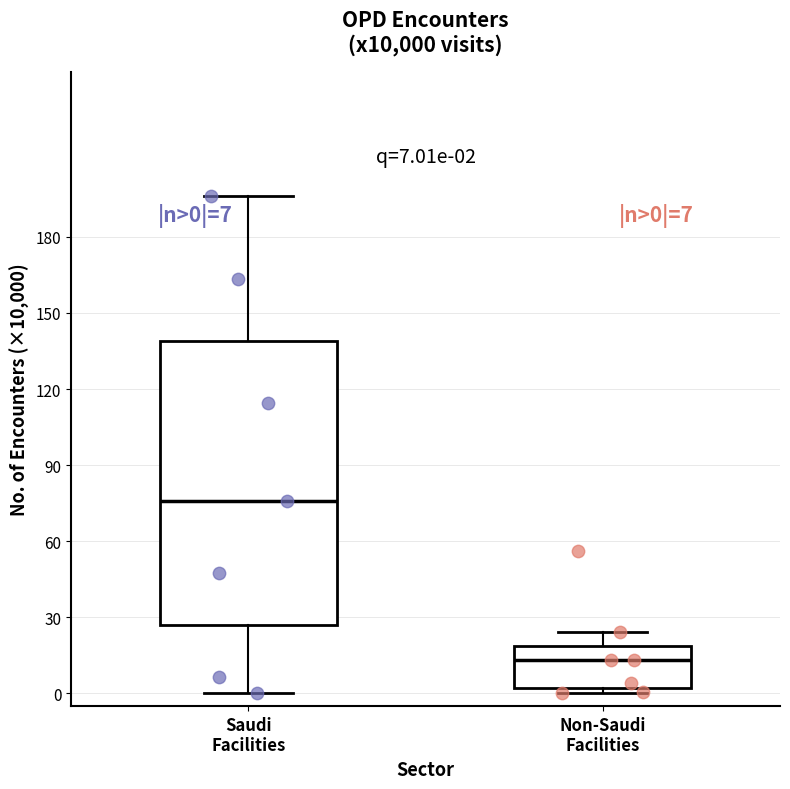

Comparing the boxes themselves (not the whiskers), which one is the tallest?

Saudi Facilities